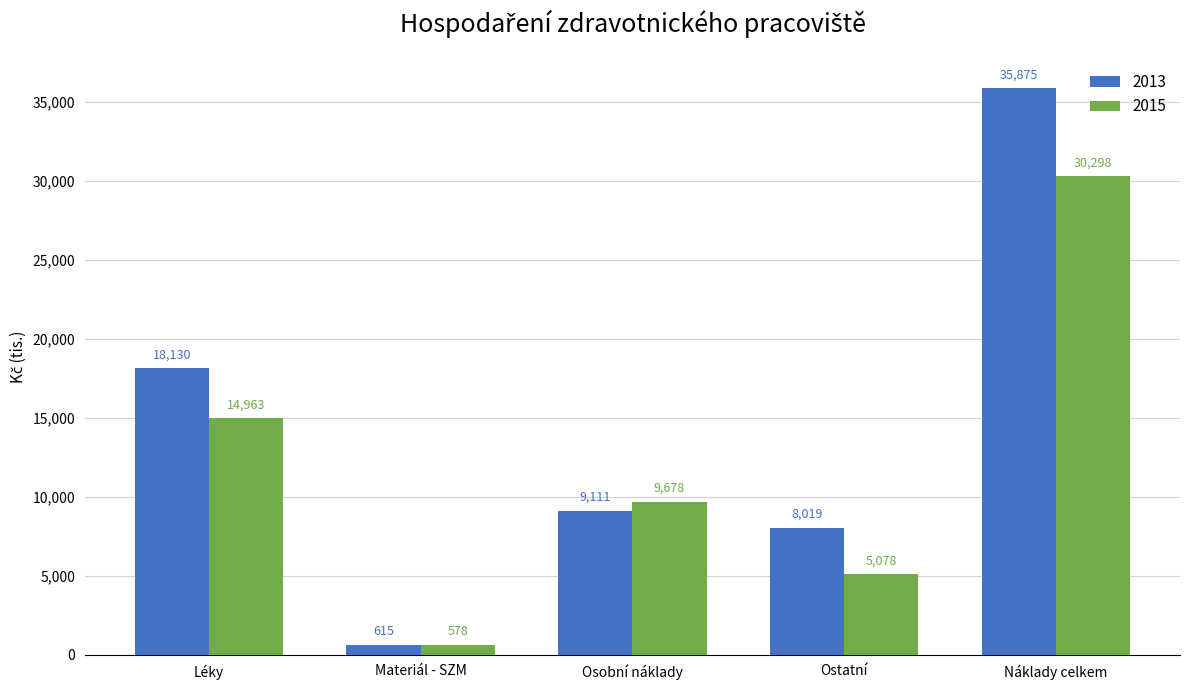

List the labels in order of 2015 value, smallest first.

Materiál - SZM, Ostatní, Osobní náklady, Léky, Náklady celkem